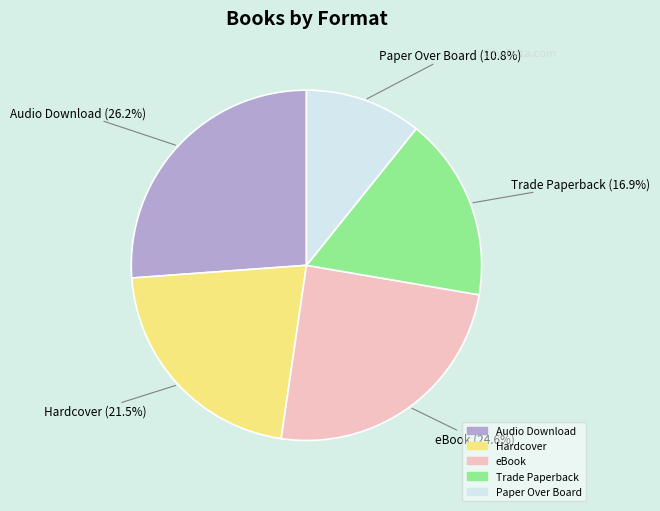

Which category has the biggest portion of the pie?

Audio Download